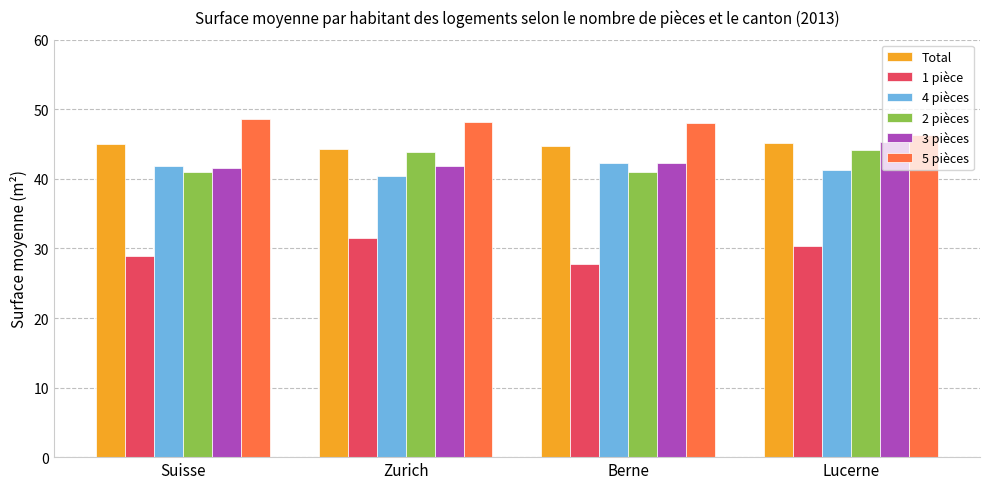

How many groups of bars are there?

4